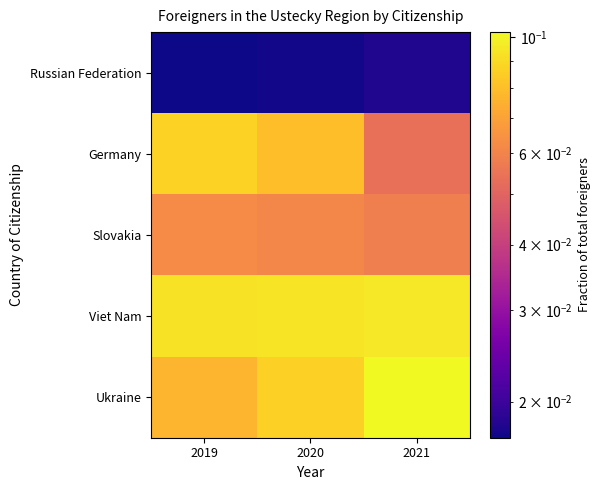

Reading left to right, what are all the values shown in this chart?

Ukraine: 2019=0.1	2020=0.1	2021=0.1
Viet Nam: 2019=0.1	2020=0.1	2021=0.1
Slovakia: 2019=0.1	2020=0.1	2021=0.1
Germany: 2019=0.1	2020=0.1	2021=0.1
Russian Federation: 2019=0.0	2020=0.0	2021=0.0